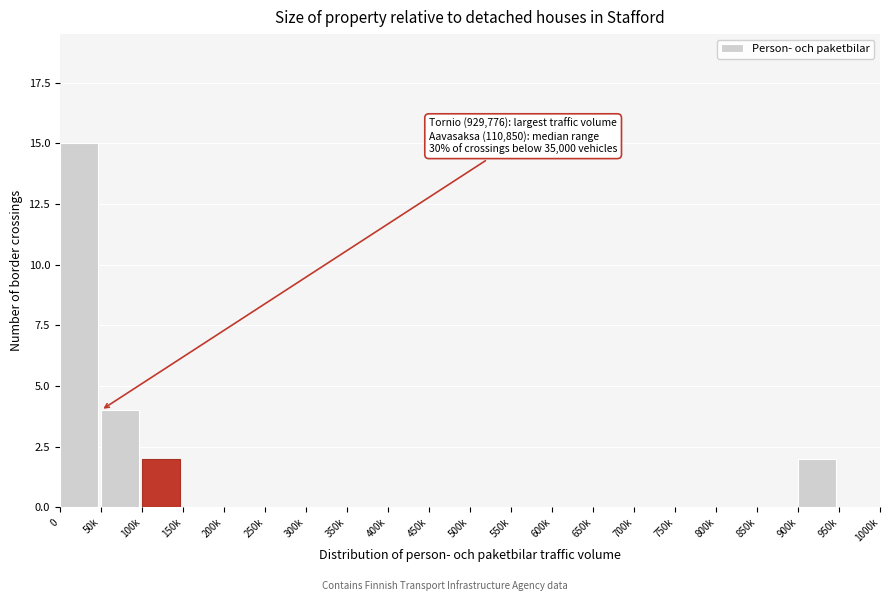

Reading right to left, extract all data points from this chart.

950k=0	900k=2	850k=0	800k=0	750k=0	700k=0	650k=0	600k=0	550k=0	500k=0	450k=0	400k=0	350k=0	300k=0	250k=0	200k=0	150k=0	100k=2	50k=4	0=15